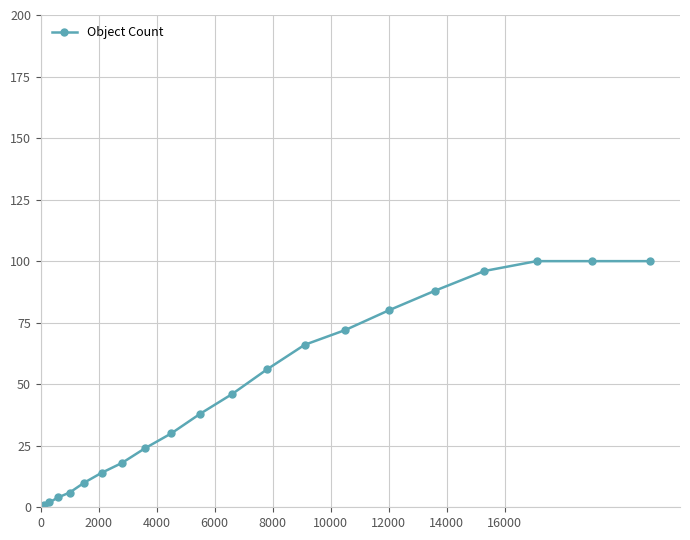

What is the greatest value displayed?

100